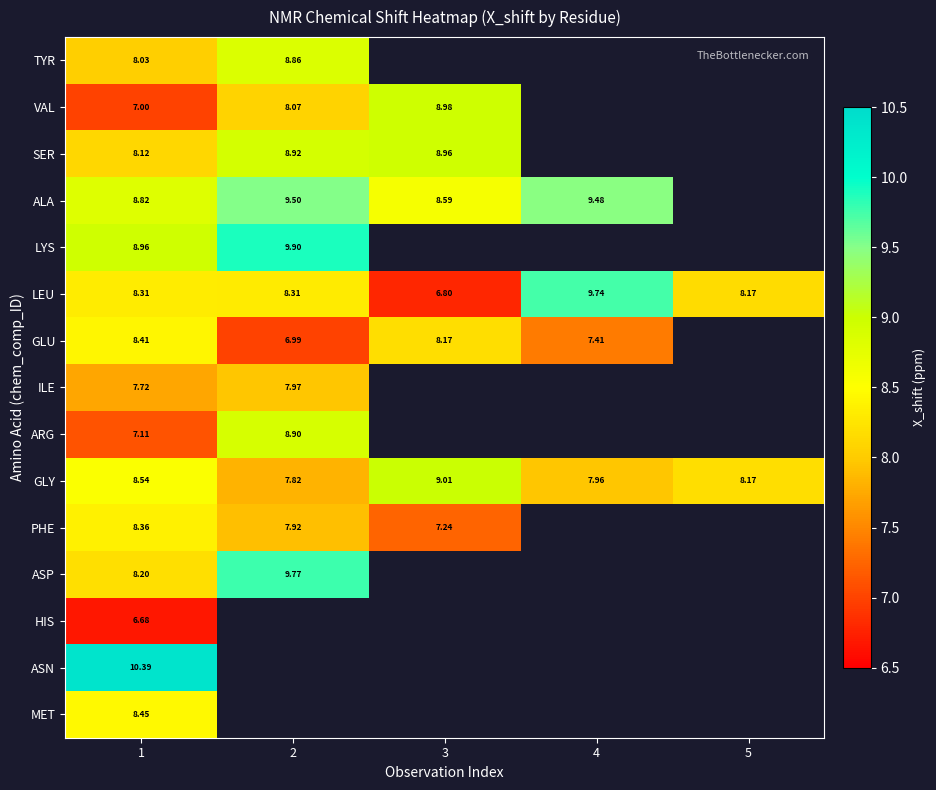

What is the difference between the maximum and minimum values in the LYS series?

0.9